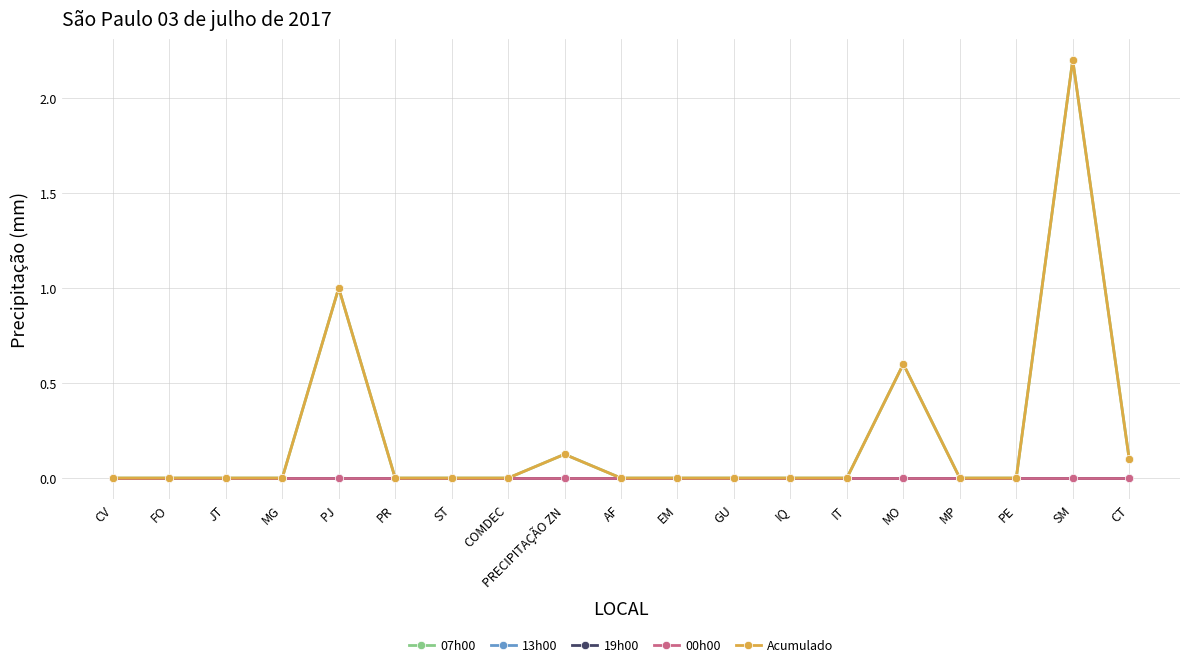

Rank the series by their maximum value, from lowest to highest.

13h00, 19h00, 00h00, 07h00, Acumulado